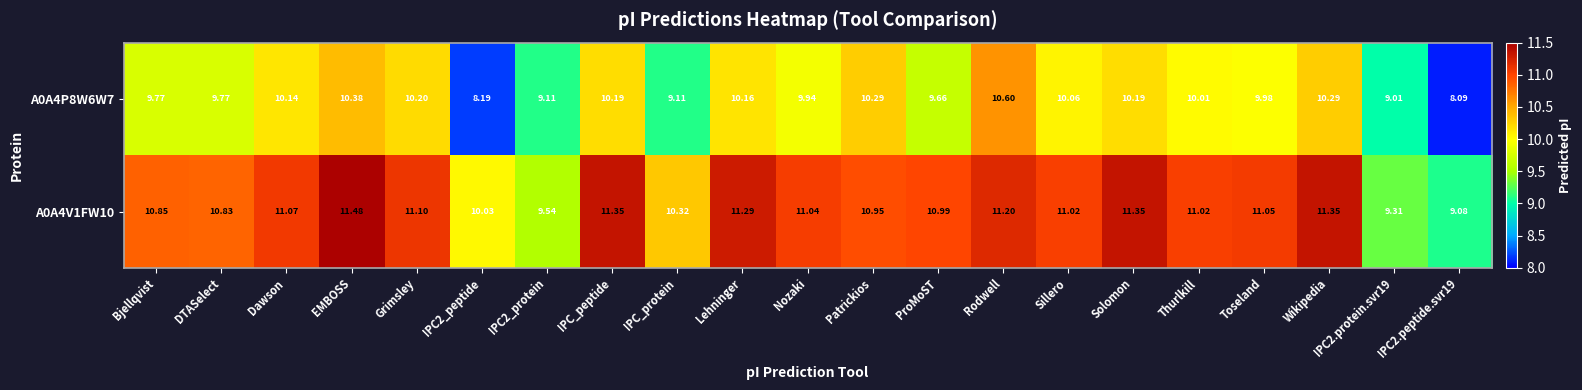

Count the number of data series in this chart.

2